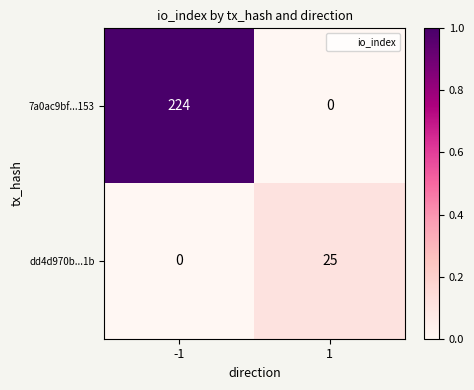

Reading left to right, transcribe all the data shown in this chart.

7a0ac9bf...153: 224	0
dd4d970b...1b: 0	25